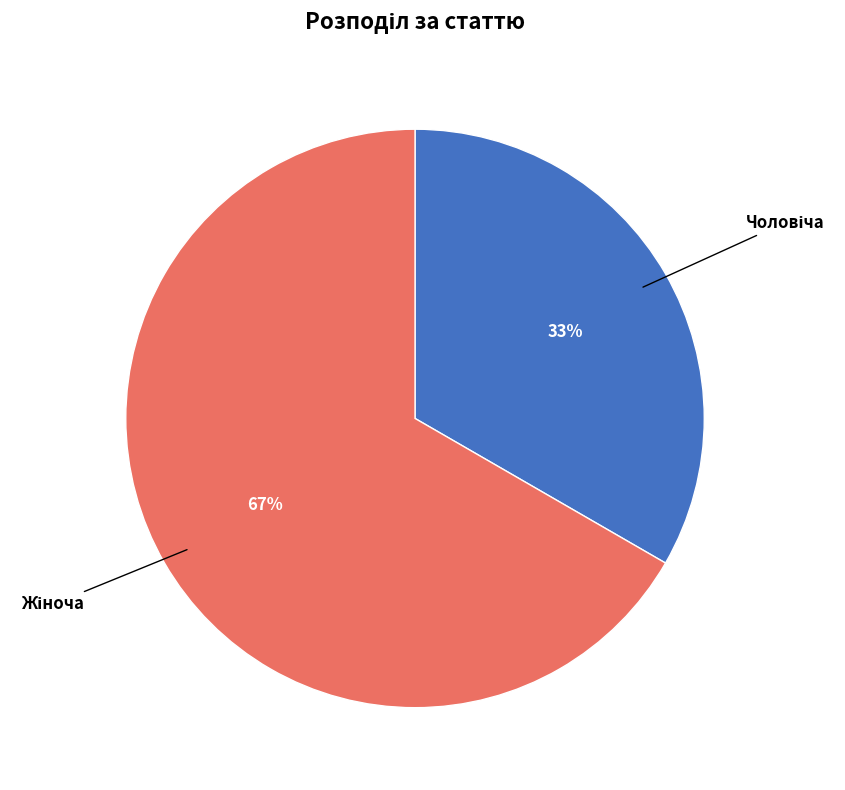

How many segments does this pie chart have?

2